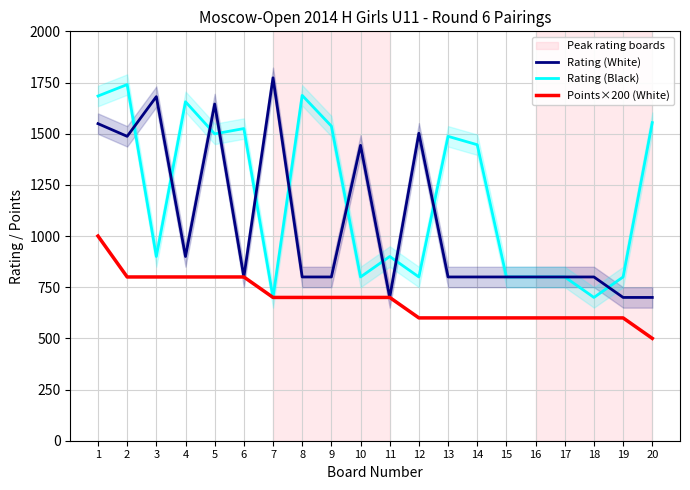

Is this an area chart (filled region under the line)?

No